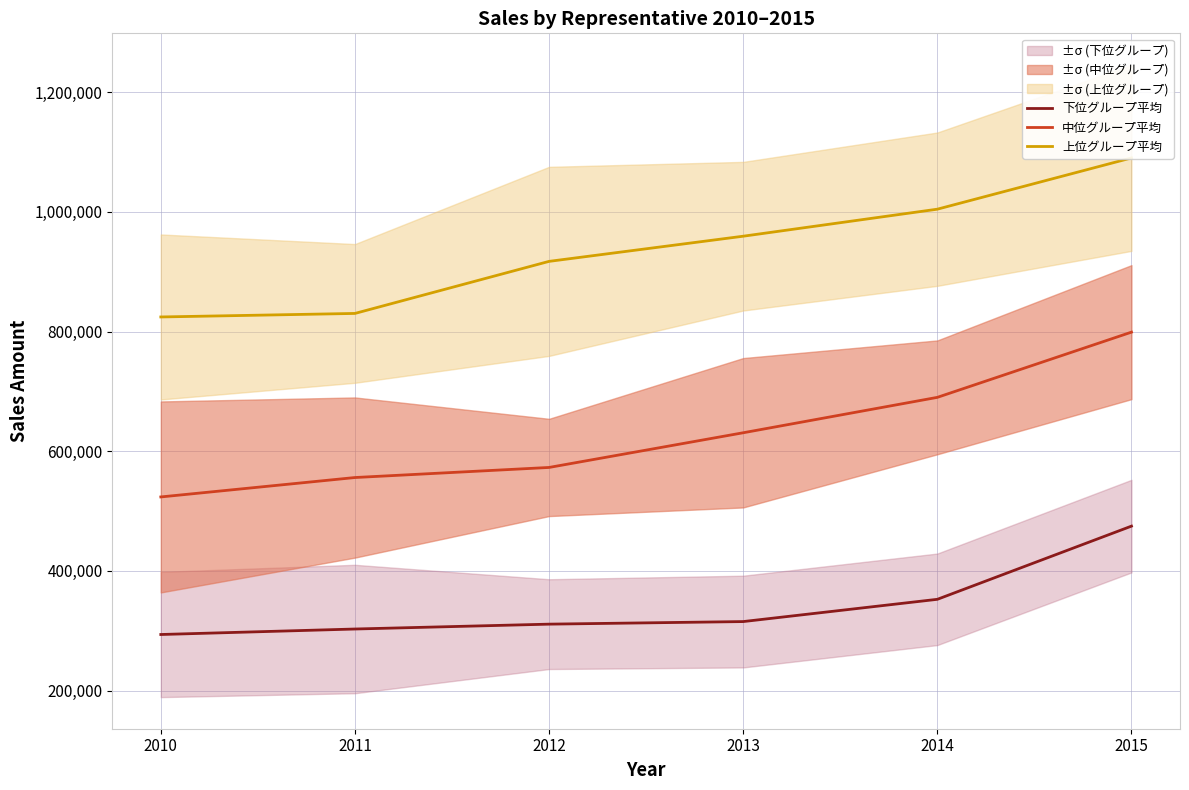

At which label does 中位グループ平均 reach its peak?

2015